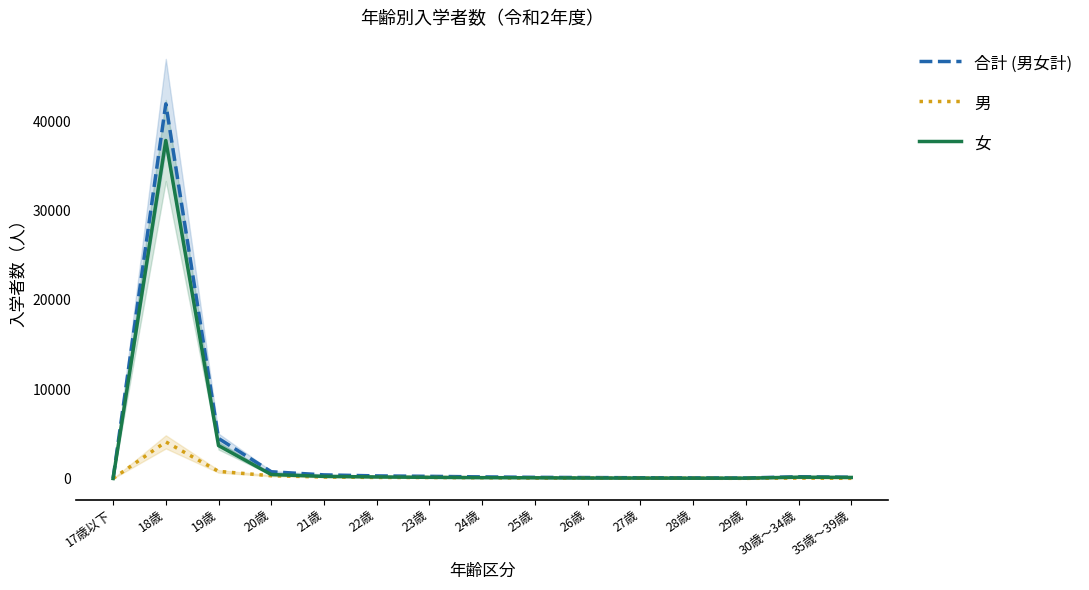

Which category has the lowest value in the 男 series?

17歳以下